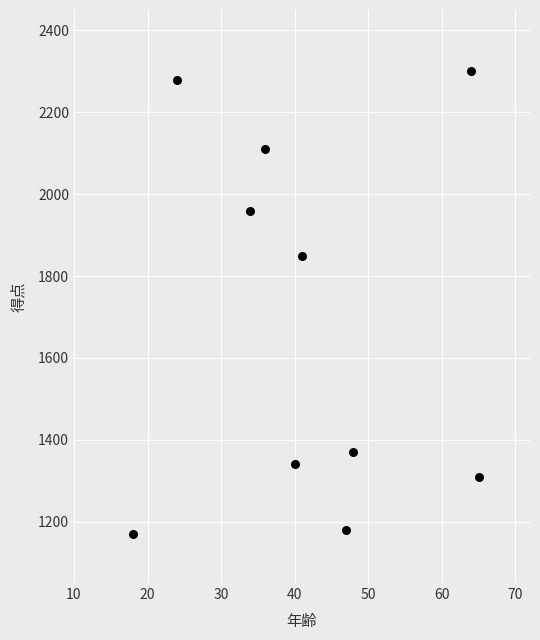

What is the range of X values (max minus min)?

47